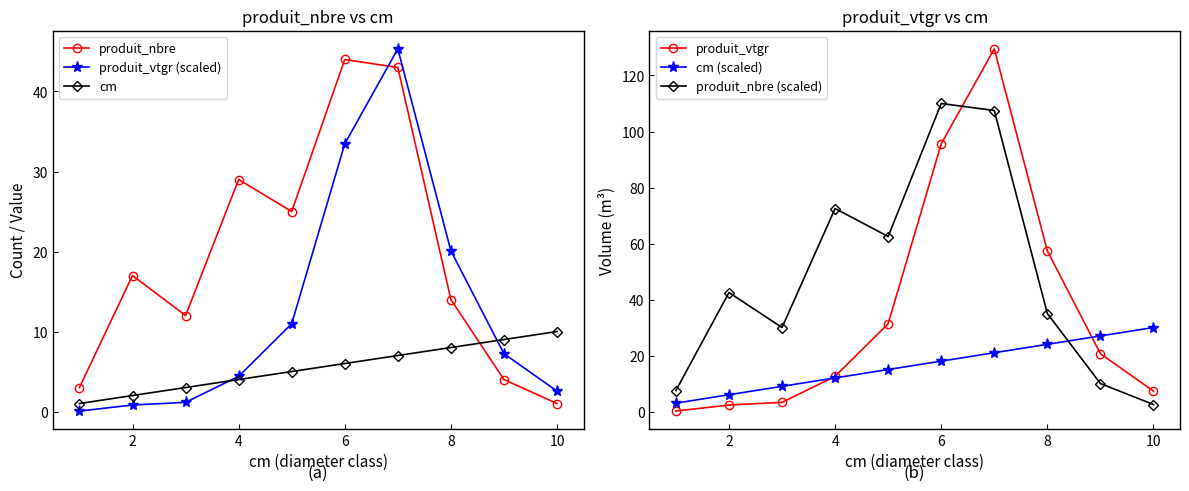

After their last crossing, which series has the higher values: cm (scaled) or produit_vtgr (scaled)?

cm (scaled)